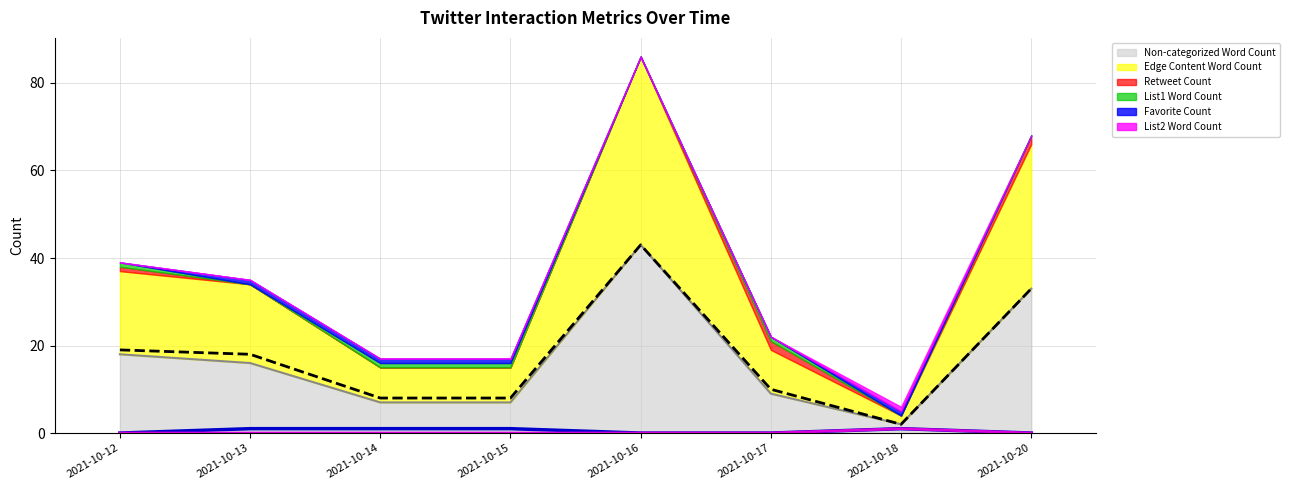

Is the value of List2 Word Count at 2021-10-20 greater than the value of Non-categorized Word Count at 2021-10-12?

No